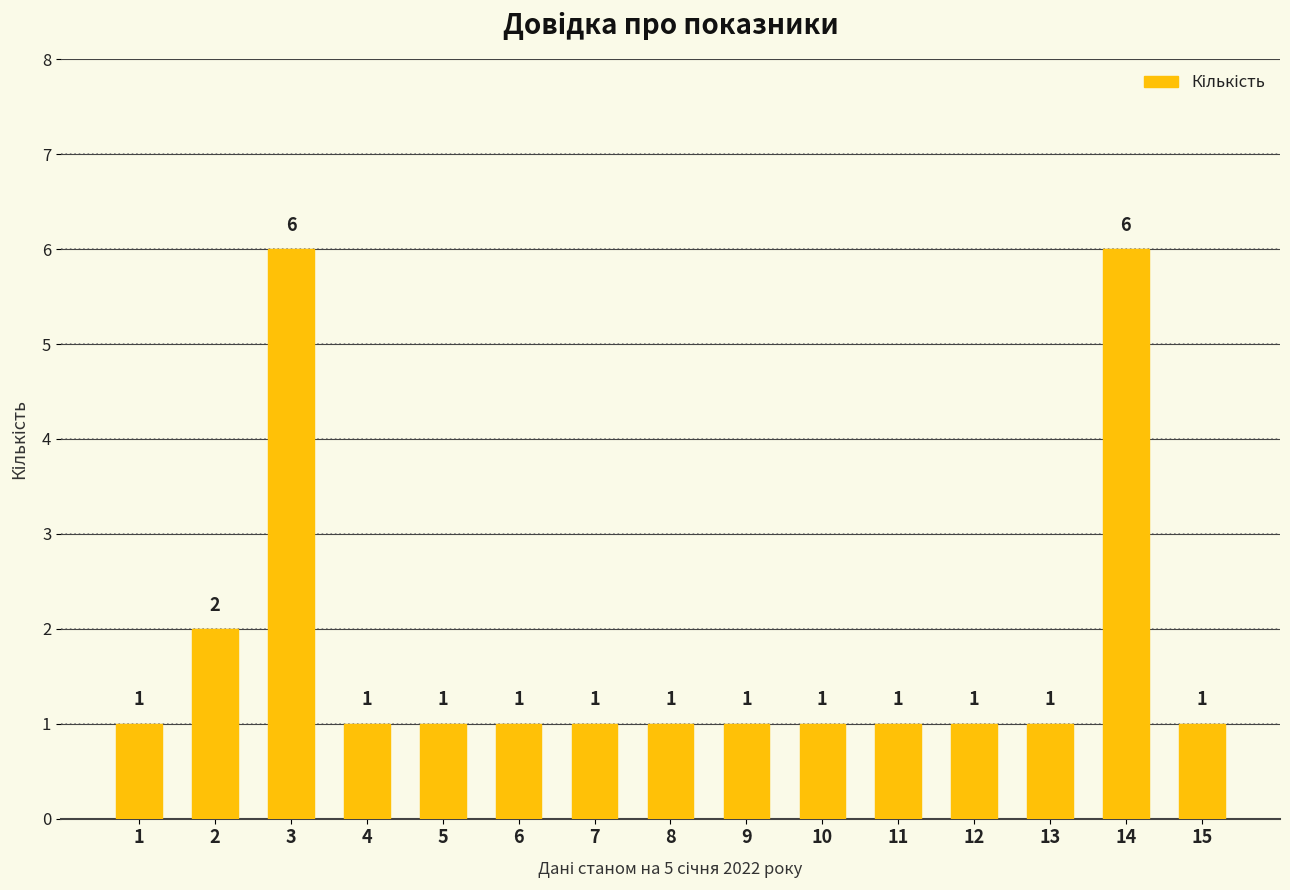

What is the value of the 13th bar from the left?

1